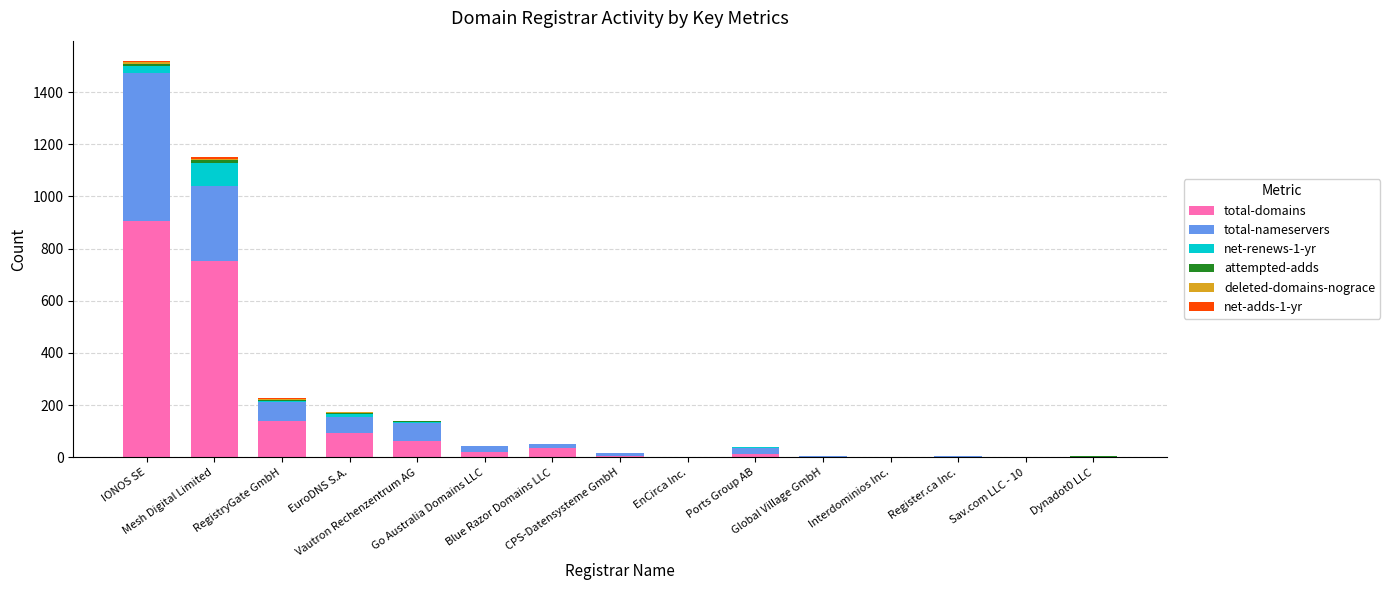

What is the sum of all total-nameservers values?

1140